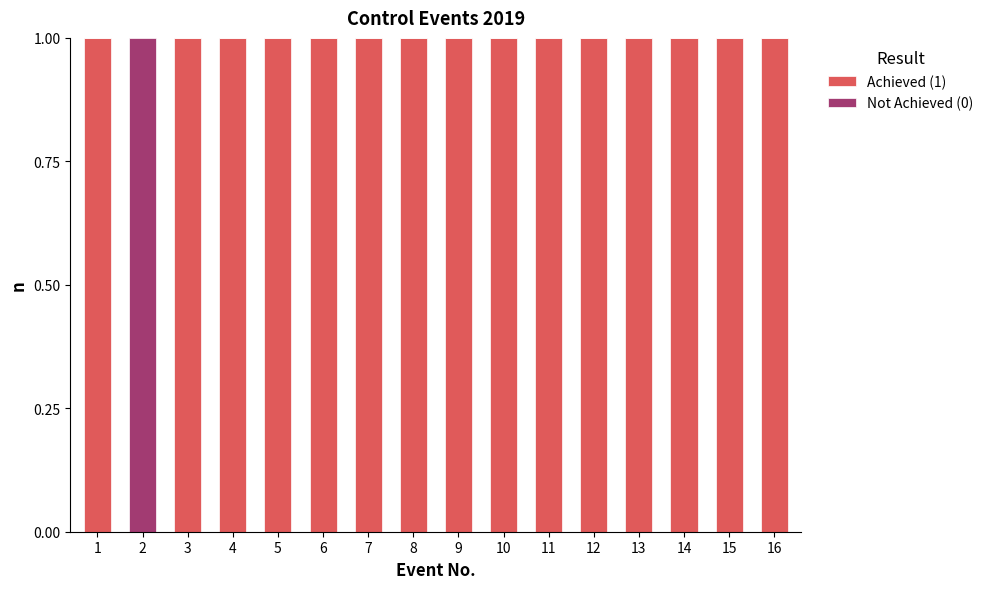

Is it true that Achieved (1) equals 1 at 9?

True